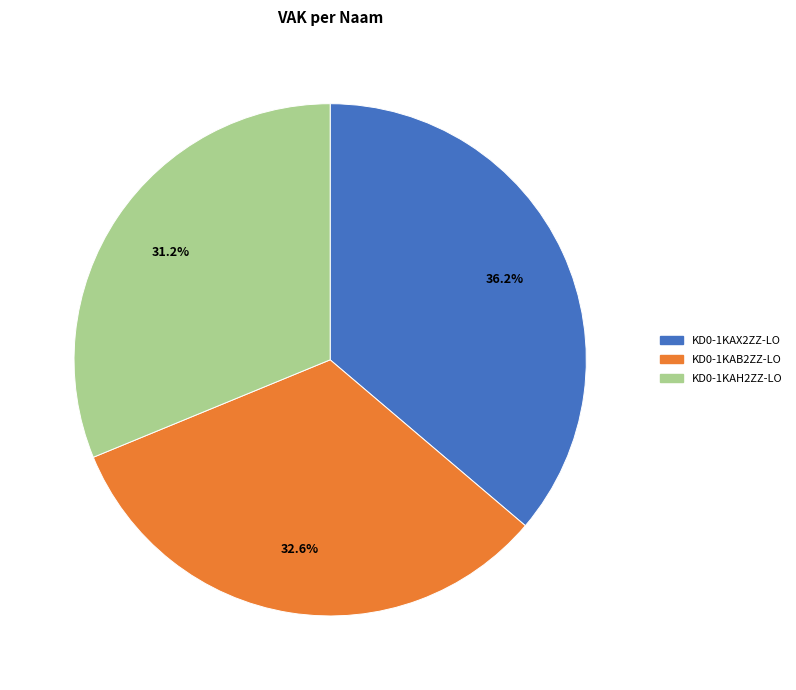

Rank the categories by value from highest to lowest.

KD0-1KAX2ZZ-LO, KD0-1KAB2ZZ-LO, KD0-1KAH2ZZ-LO